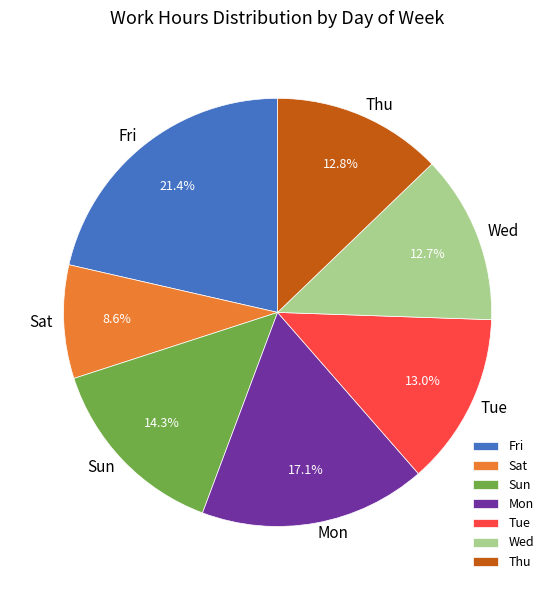

Which slice is the smallest?

Sat